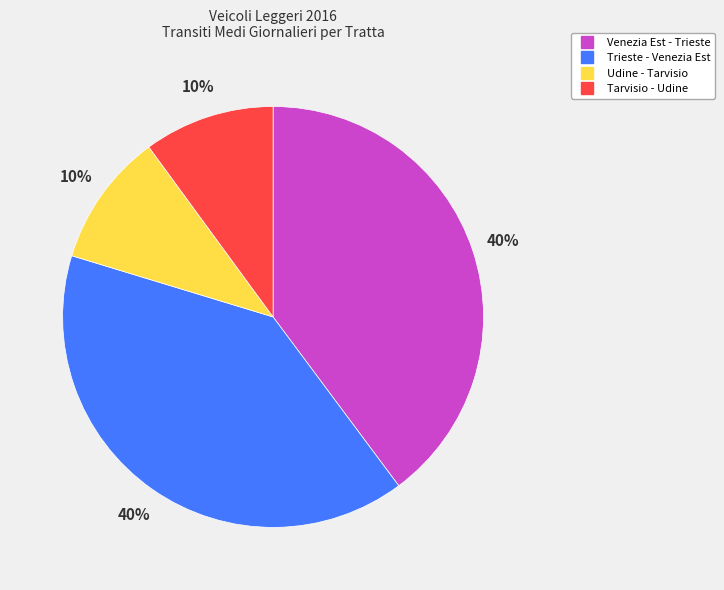

Is it true that Trieste - Venezia Est is 52% of the pie?

False